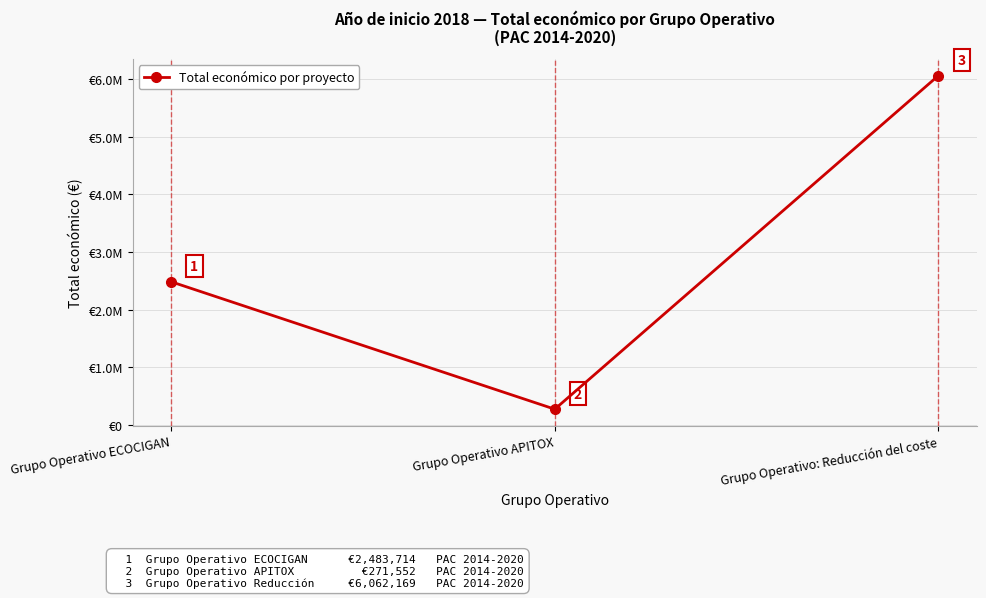

What is the change in value from Grupo Operativo ECOCIGAN to Grupo Operativo APITOX?

-2212162